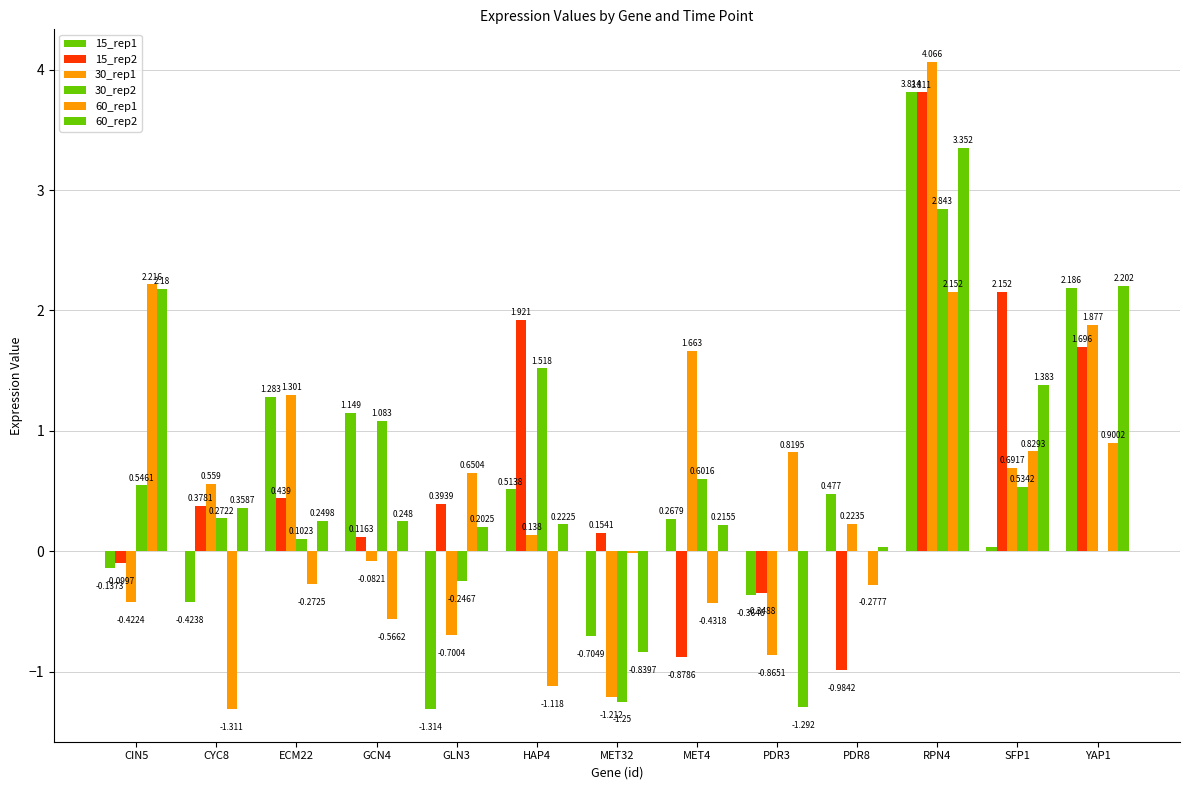

How many groups of bars are there?

13